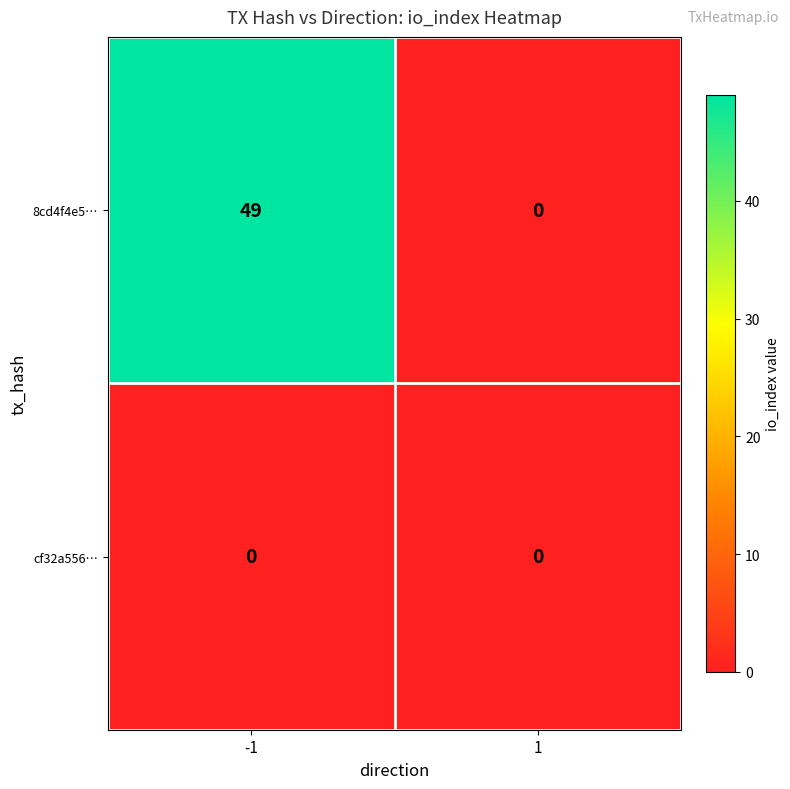

Is it true that cf32a556… equals 0 at -1?

True